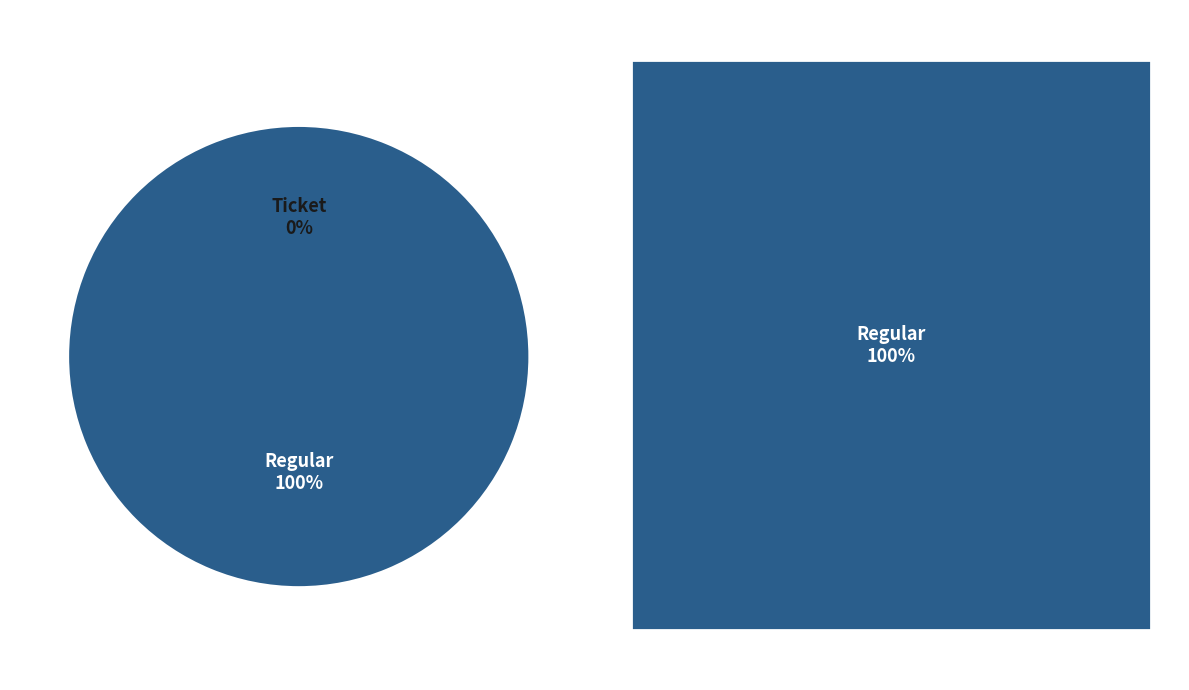

Which category has the biggest portion of the pie?

Regular